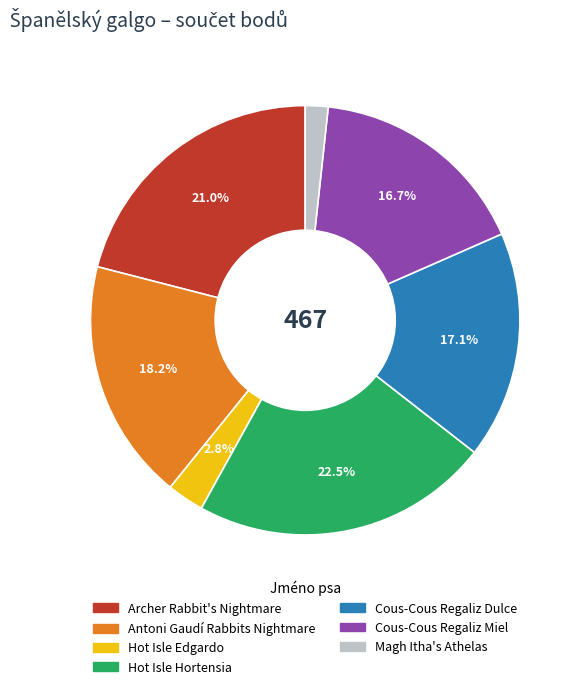

To the nearest percent, what percentage of the pie is Hot Isle Edgardo?

3%